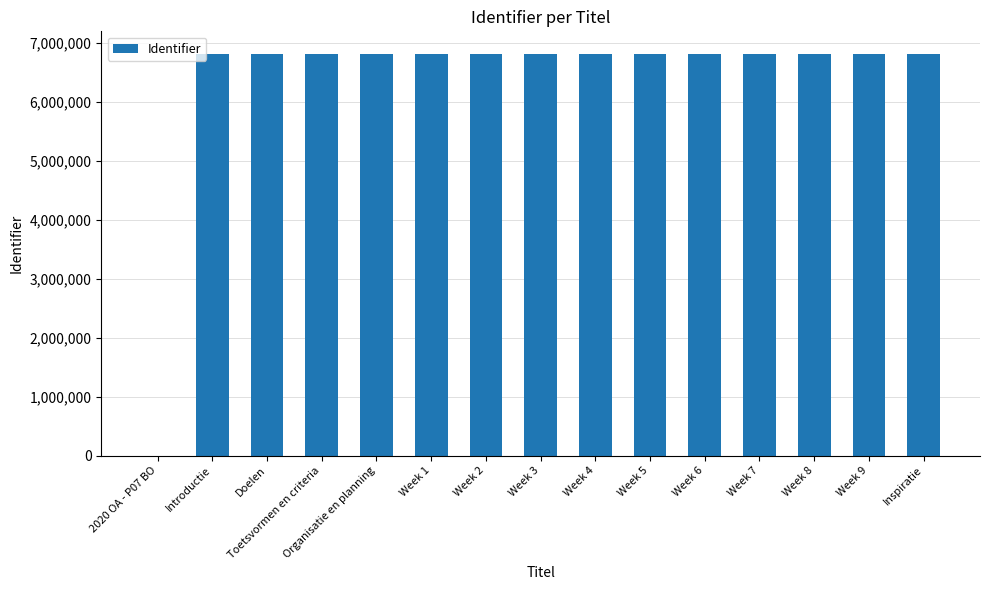

How many values are above zero?

14